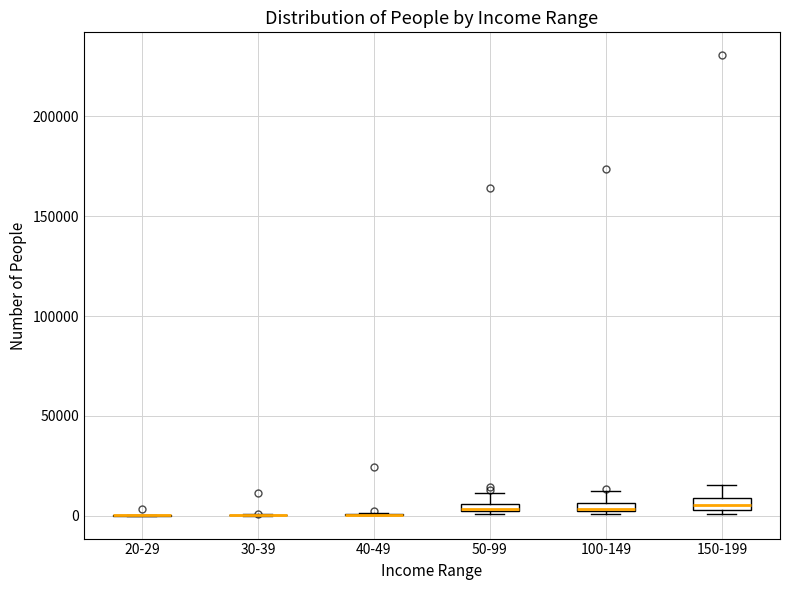

Where does the upper whisker of the box for 50-99 end on the y-axis? The values are not printed on the chart, so give them approximately, as read against the axis.

10000